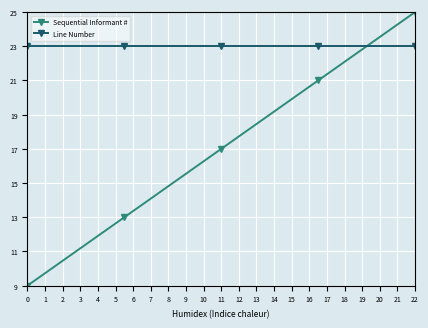

How many intersections are there between Sequential Informant # and Line Number?

1